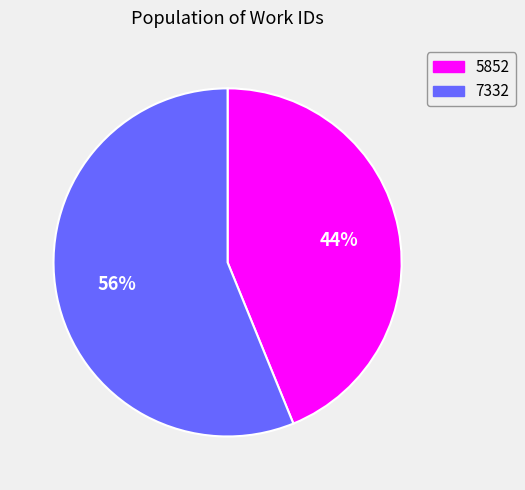

To the nearest percent, what is the difference between the 7332 and 5852 slice percentages?

12%